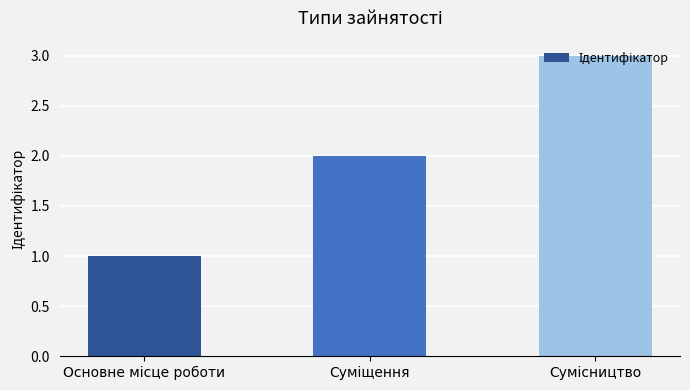

What is the smallest value displayed?

1